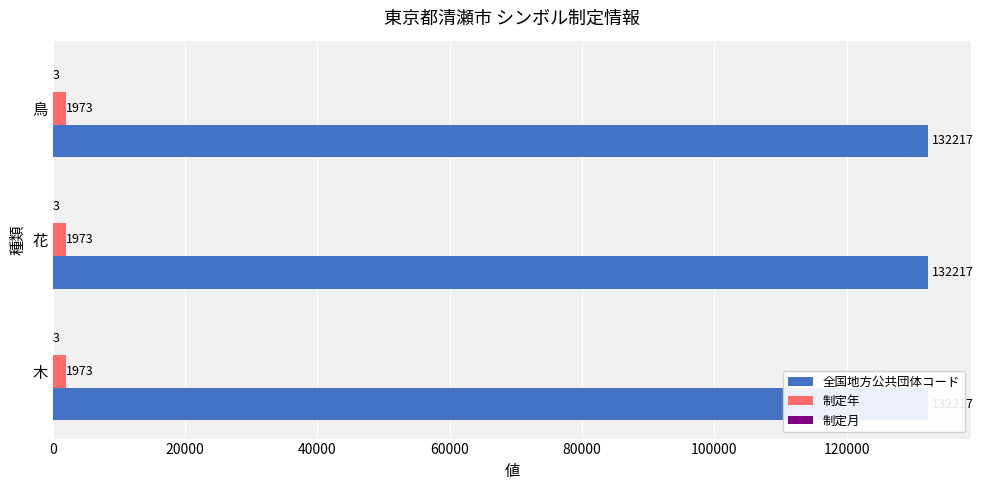

What are all the series names shown in the legend?

全国地方公共団体コード, 制定年, 制定月